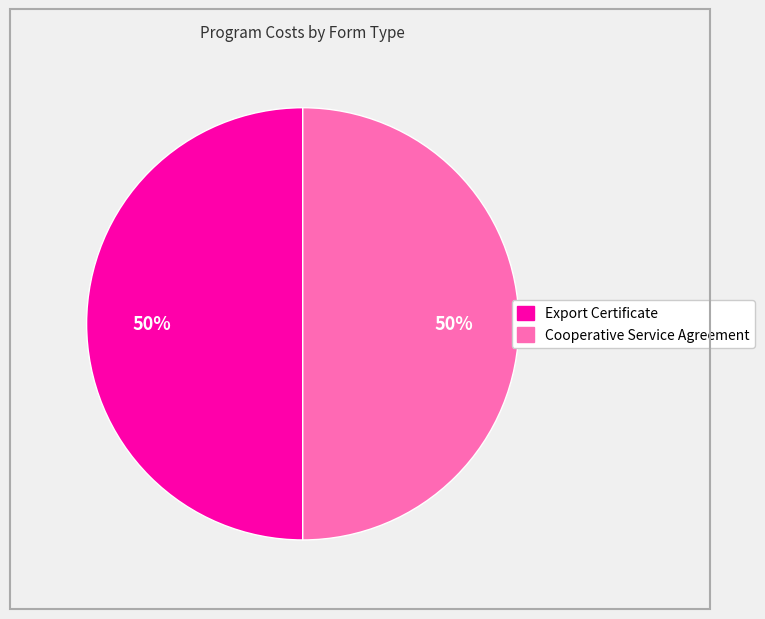

To the nearest percent, what is the average slice percentage?

50%